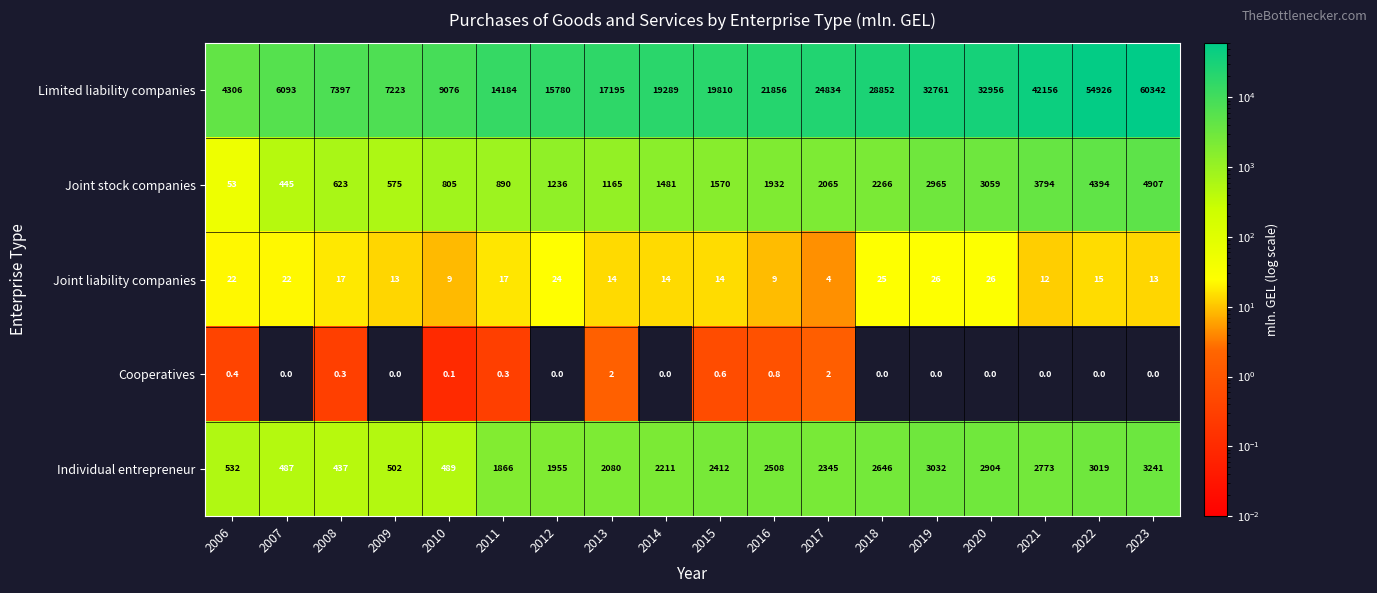

Rank the series by their maximum value, from lowest to highest.

Cooperatives, Joint liability companies, Individual entrepreneur, Joint stock companies, Limited liability companies